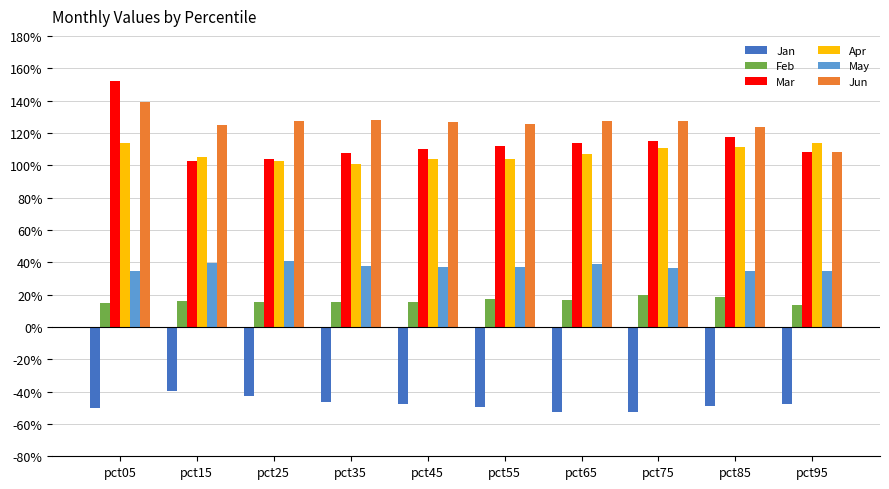

Does the chart contain any negative values?

Yes